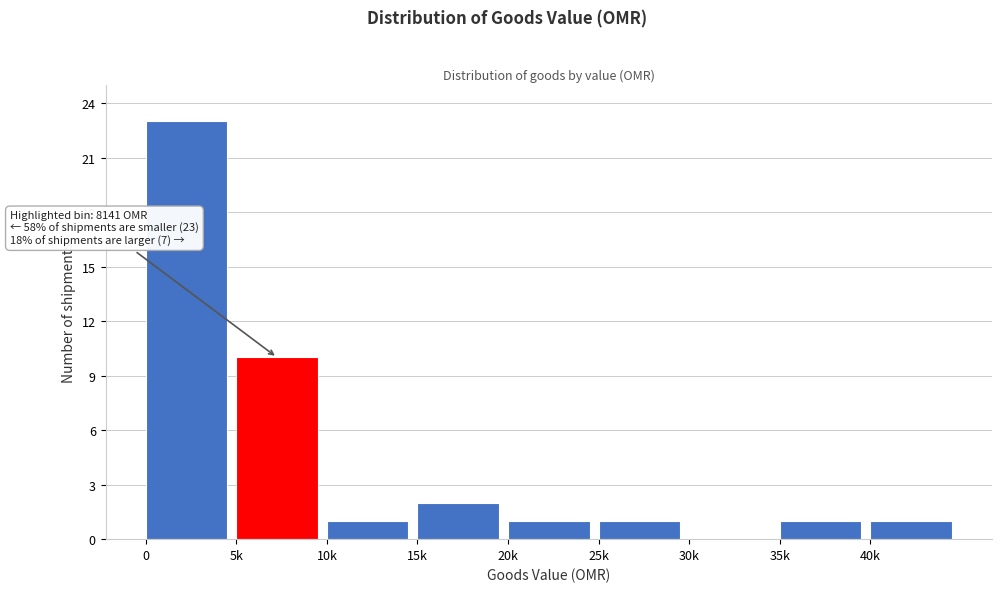

Reading left to right, what are all the values shown in this chart?

0=23	5k=10	10k=1	15k=2	20k=1	25k=1	30k=0	35k=1	40k=1